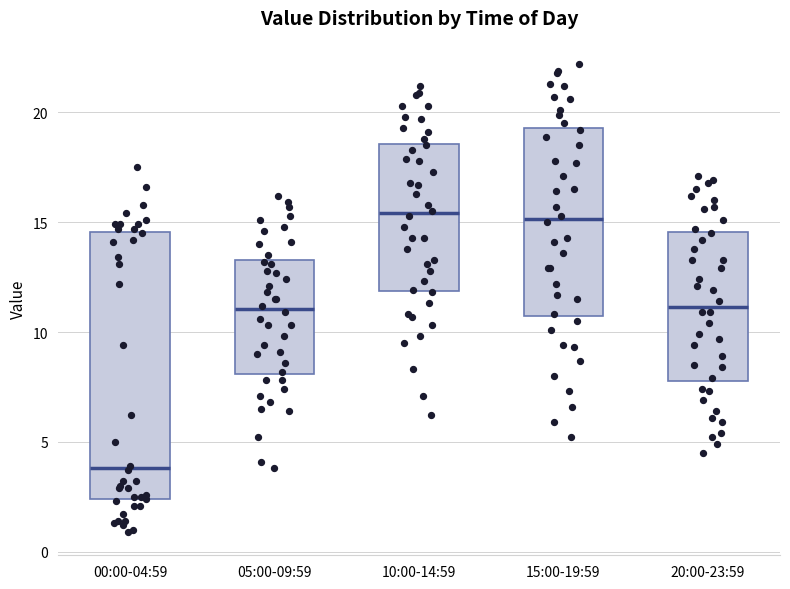

Reading left to right, read every box against the y-axis: the position of its median line, the range the box covers, and the ends of its whiskers. The values are not printed on the chart, so give them approximately, as read against the axis.

00:00-04:59: median 4.0, box 2.5 to 14.5, whiskers 1.0 to 17.5
05:00-09:59: median 11.0, box 8.0 to 13.5, whiskers 4.0 to 16.0
10:00-14:59: median 15.5, box 12.0 to 18.5, whiskers 6.0 to 21.0
15:00-19:59: median 15.0, box 10.5 to 19.5, whiskers 5.0 to 22.0
20:00-23:59: median 11.0, box 8.0 to 14.5, whiskers 4.5 to 17.0